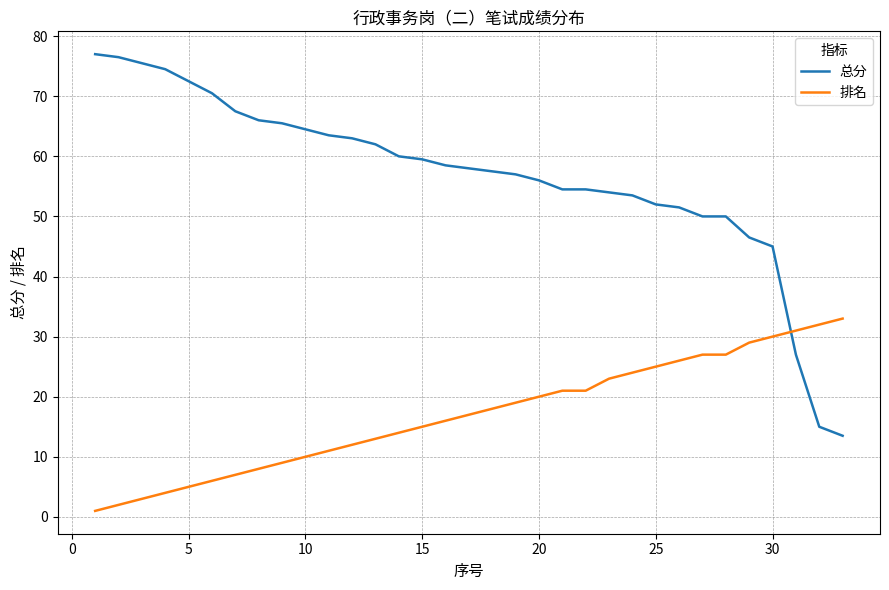

Rank the series by their average value, from lowest to highest.

排名, 总分